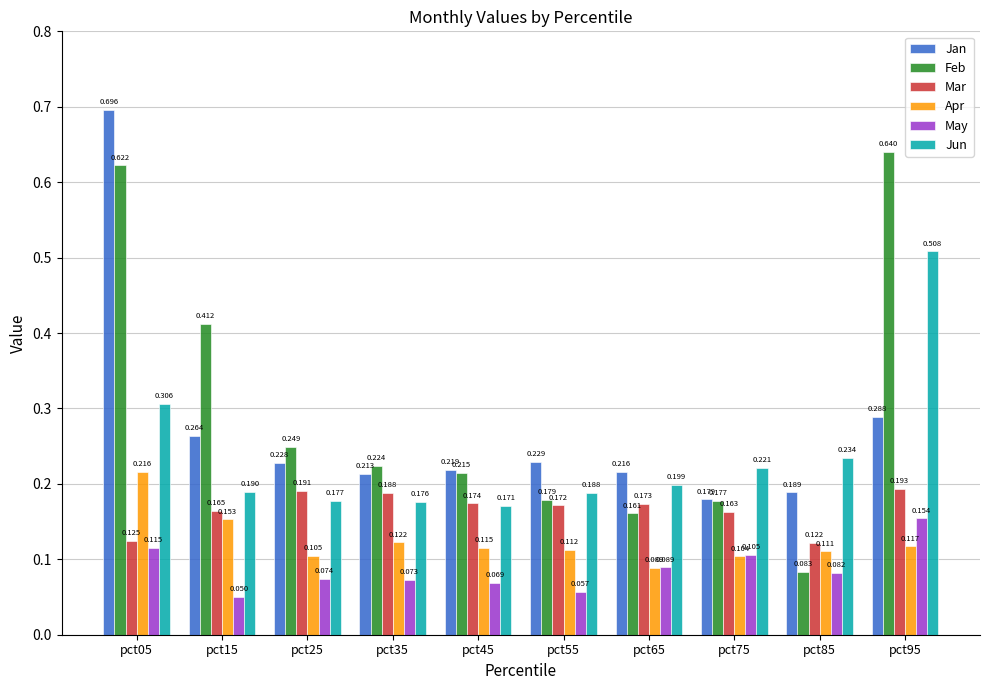

True or false: May has a value of 0.0 at pct45.

False